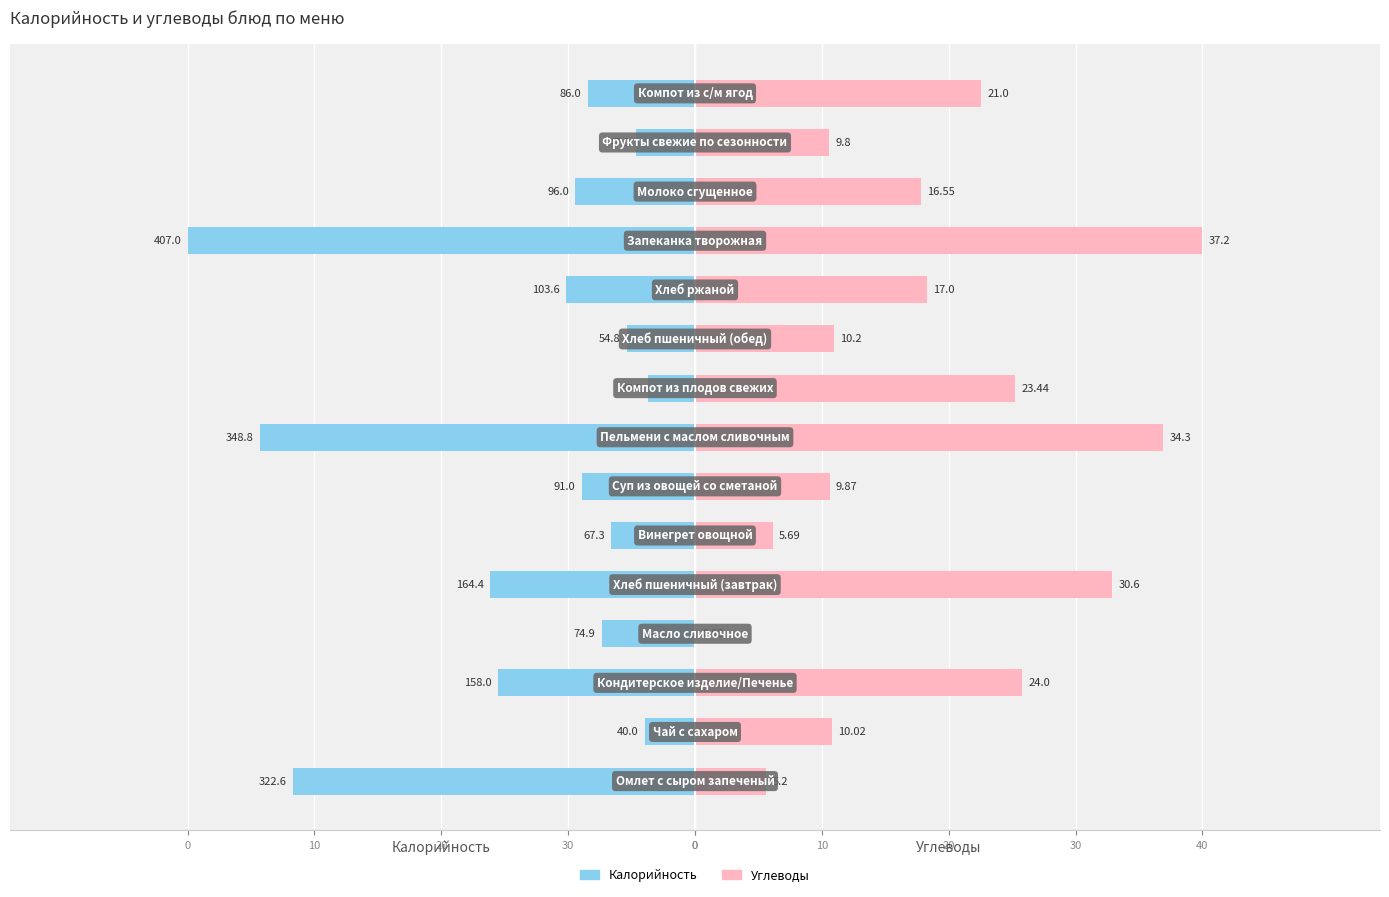

How many groups of bars are there?

15